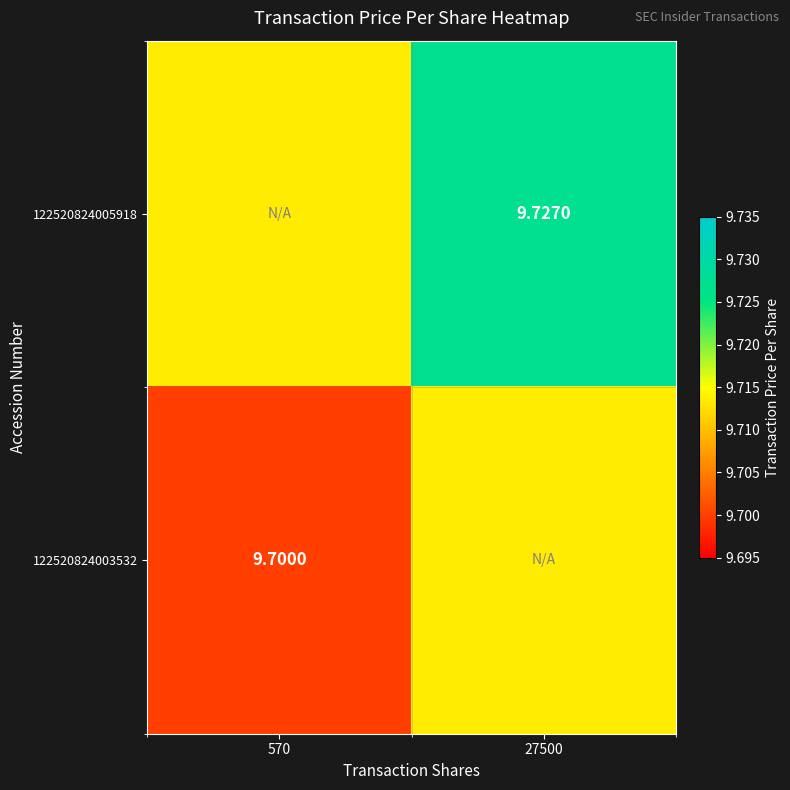

How many data points does each series have?

2